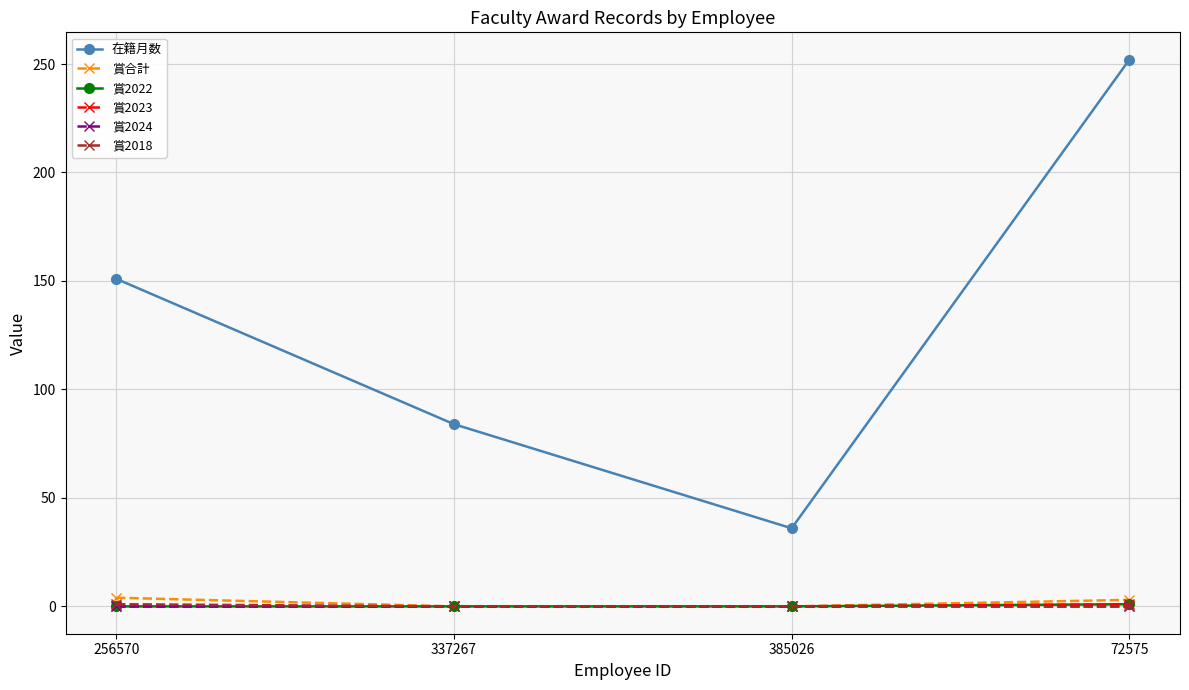

Reading left to right, list all the values displayed in this chart.

在籍月数: 151	84	36	252
賞合計: 4	0	0	3
賞2022: 0	0	0	1
賞2023: 0	0	0	1
賞2024: 0	0	0	0
賞2018: 1	0	0	0